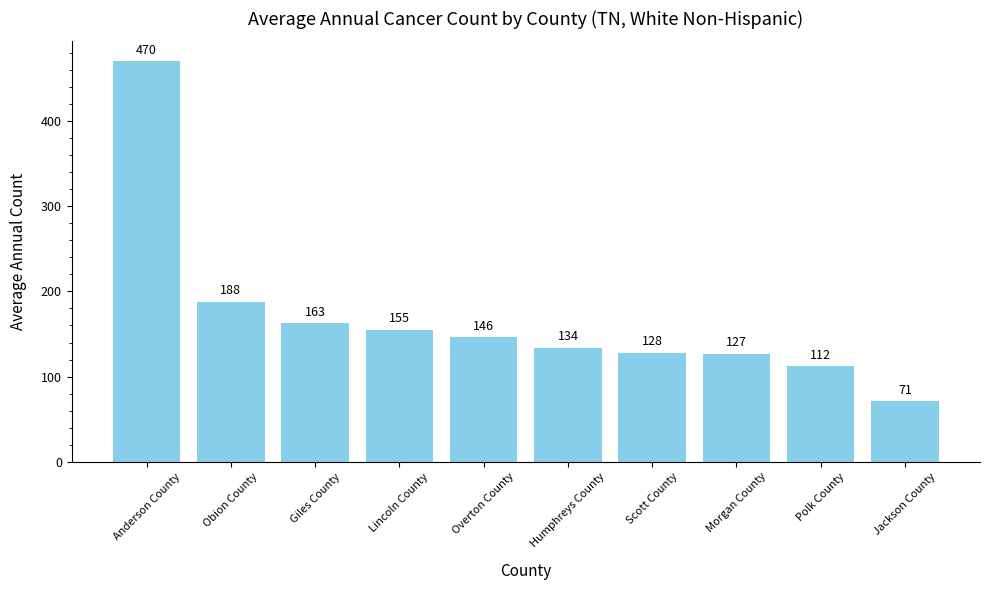

What is the change in value from Anderson County to Scott County?

-342